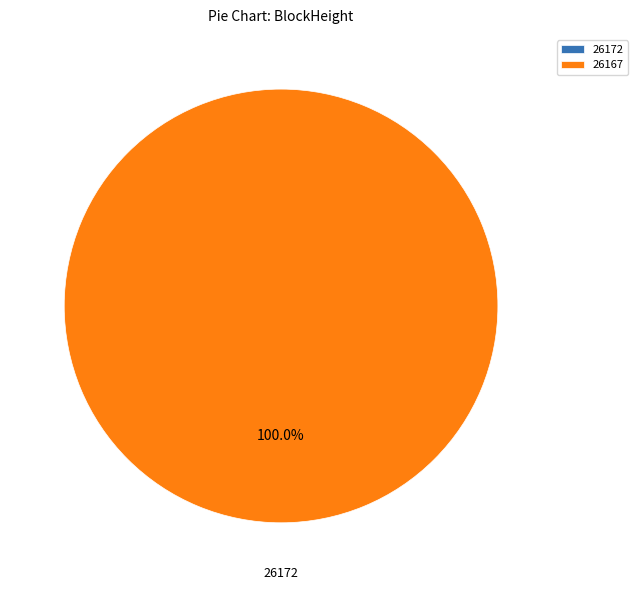

What is the largest slice in the pie chart?

26167